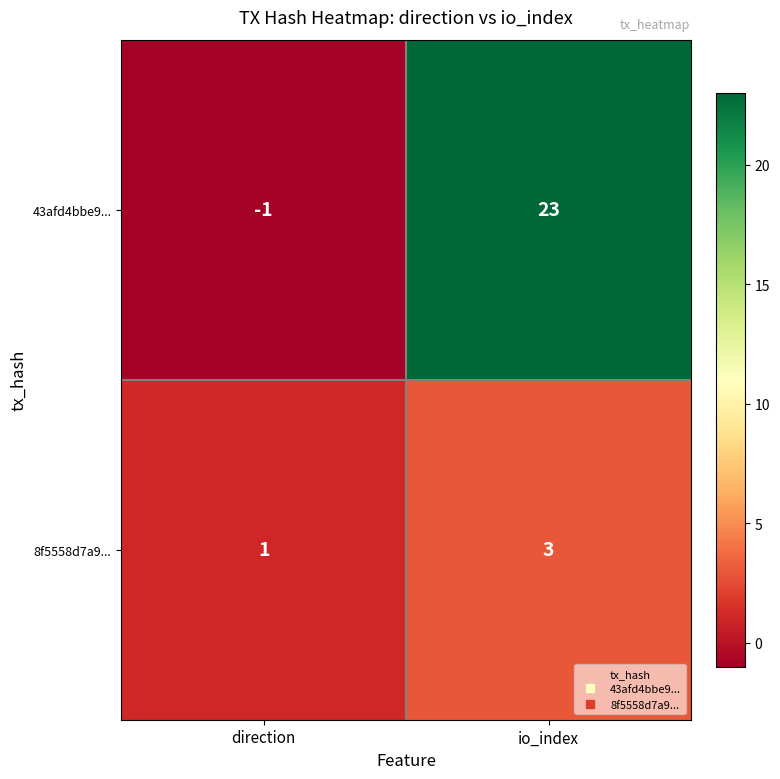

True or false: 43afd4bbe9... has a value of 7 at io_index.

False